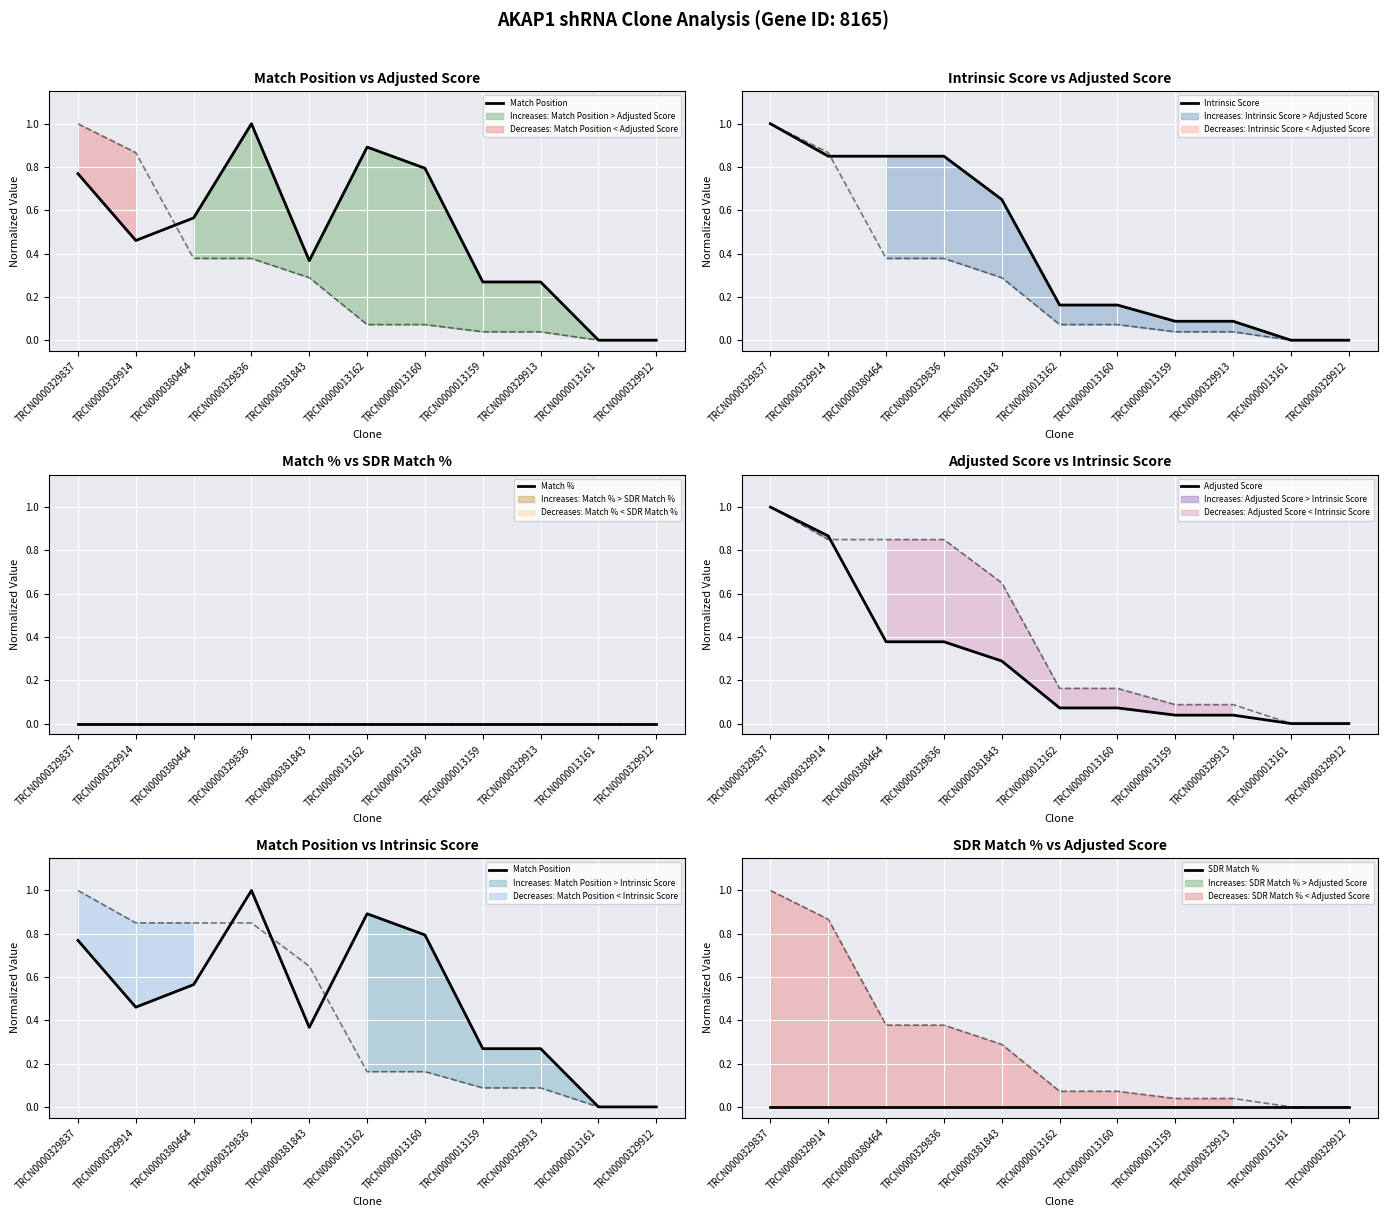

True or false: Adjusted Score has a value of 0.6 at TRCN0000329912.

False